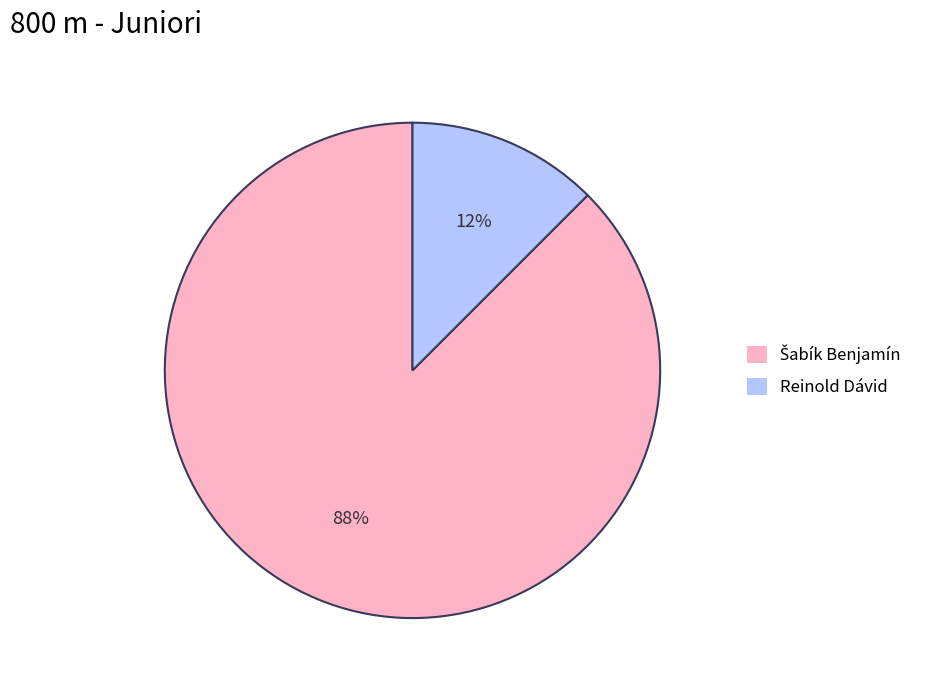

To the nearest percent, what is the average slice percentage?

50%